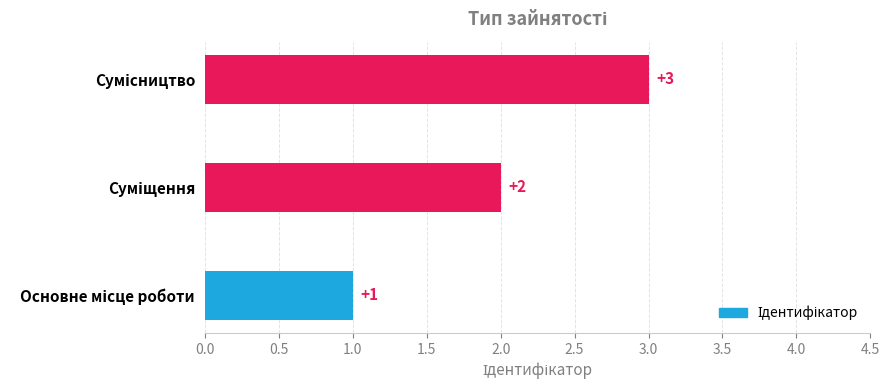

What is the difference between the second highest and minimum values?

1